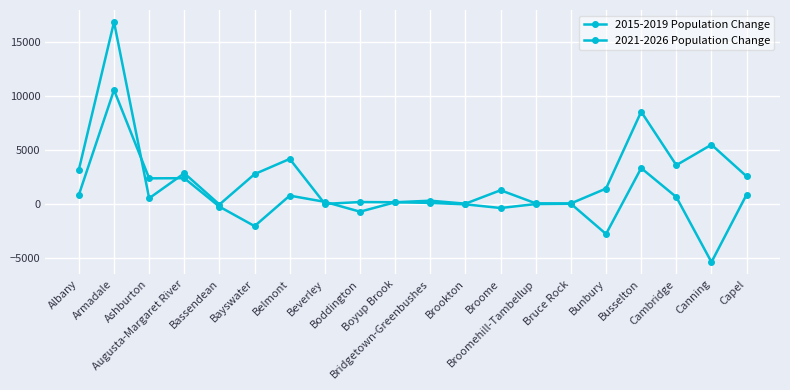

Is this an area chart (filled region under the line)?

No